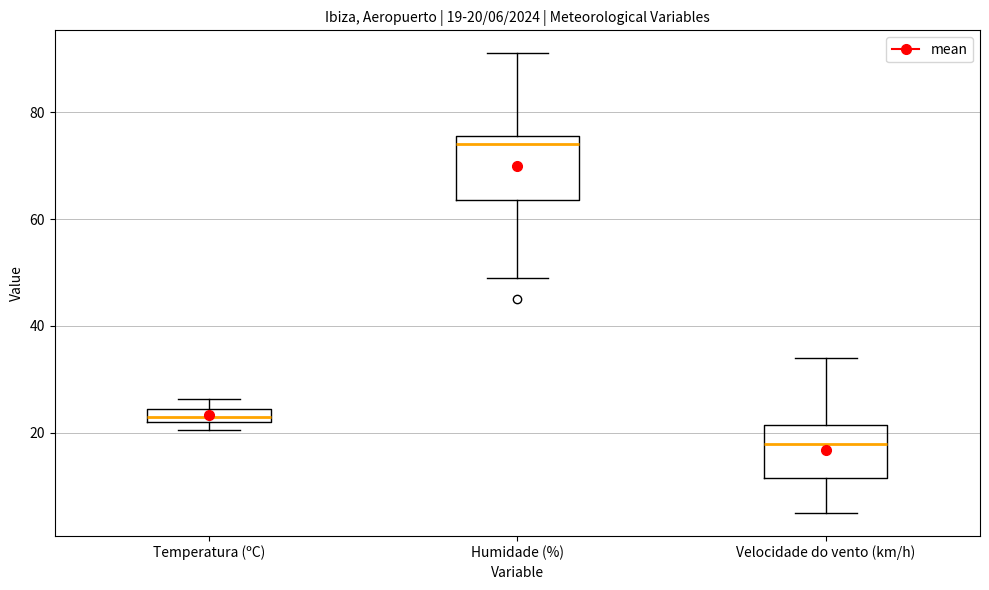

Which box is the tallest, from its lower edge to its upper edge?

Humidade (%)